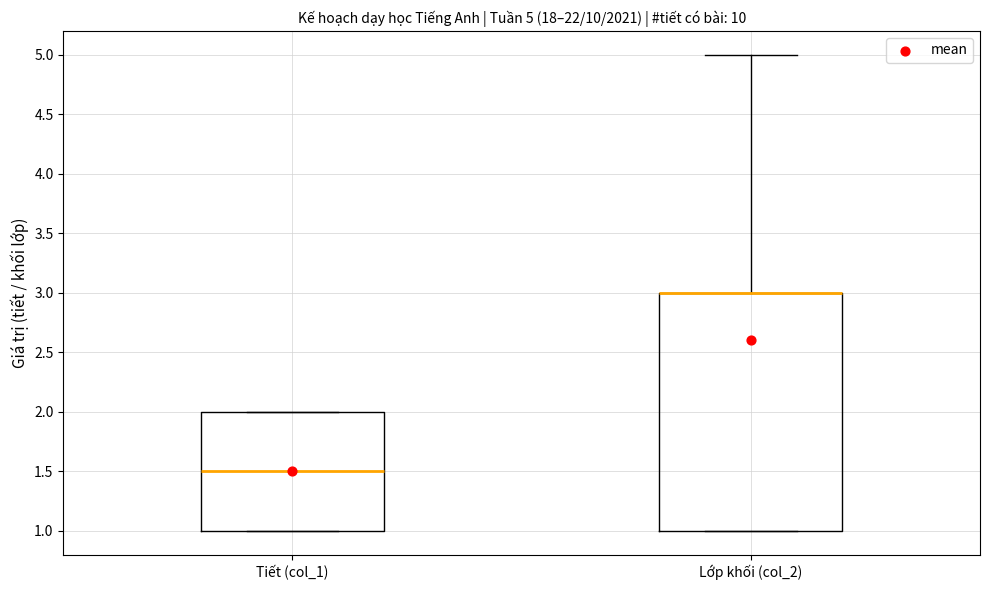

Comparing the boxes themselves (not the whiskers), which one is the tallest?

Lớp khối (col_2)